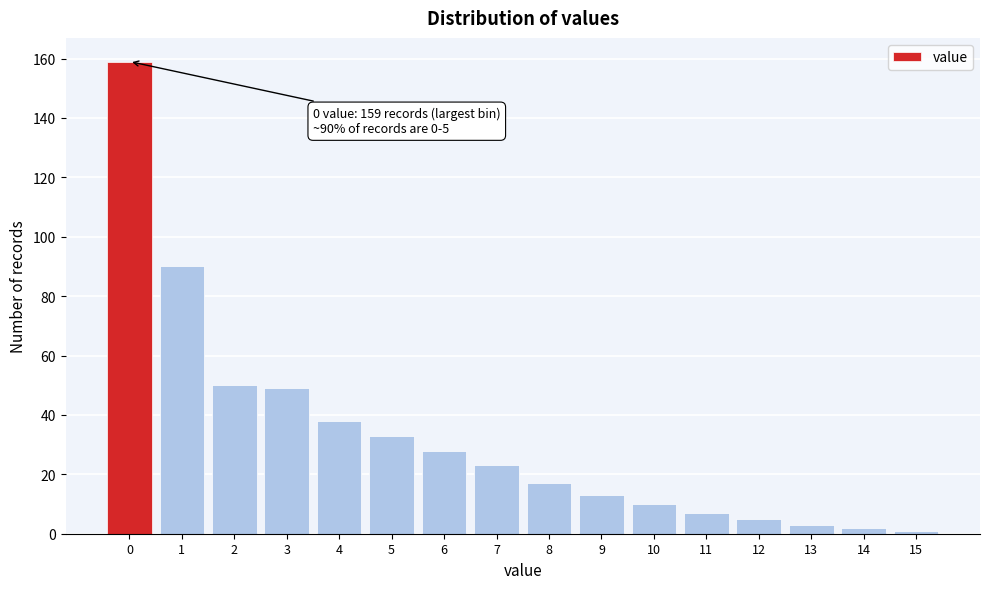

Reading right to left, what are all the values shown in this chart?

15=1	14=2	13=3	12=5	11=7	10=10	9=13	8=17	7=23	6=28	5=33	4=38	3=49	2=50	1=90	0=159